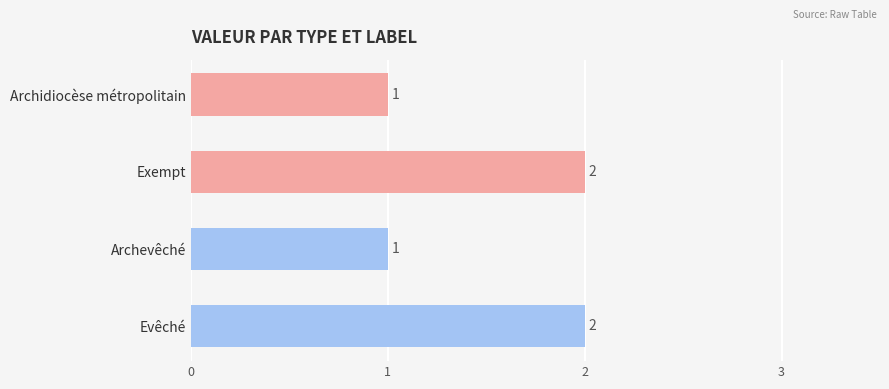

What position from the top is Archidiocèse métropolitain?

1